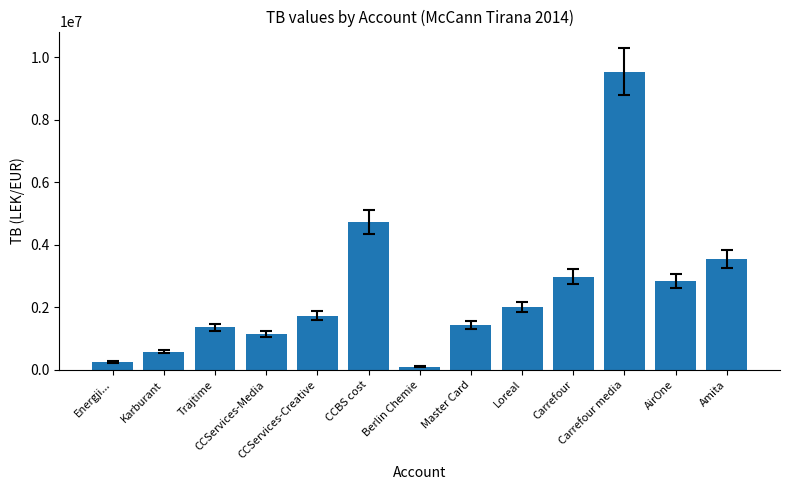

What is the difference between the second highest and second lowest values?

4484839.8